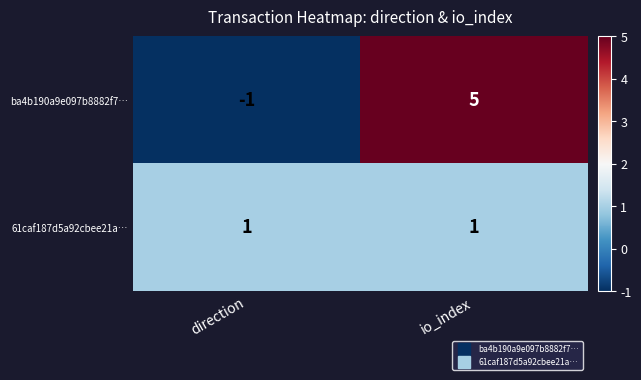

Reading right to left, list all the values displayed in this chart.

ba4b190a9e097b8882f7…: io_index=5	direction=-1
61caf187d5a92cbee21a…: io_index=1	direction=1